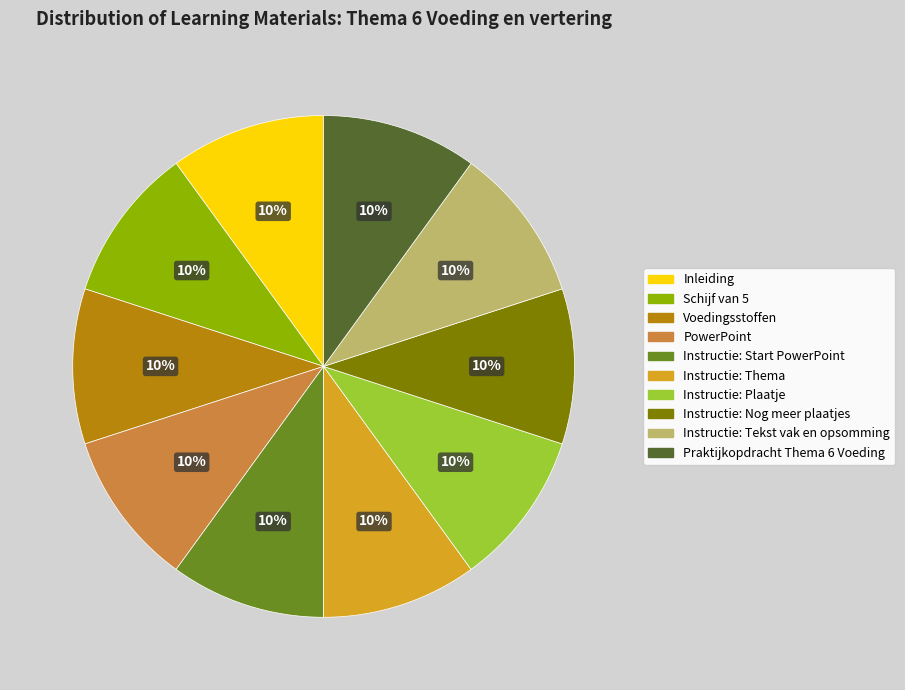

What is the ratio of the value at Instructie: Plaatje to the value at Voedingsstoffen?

1.0